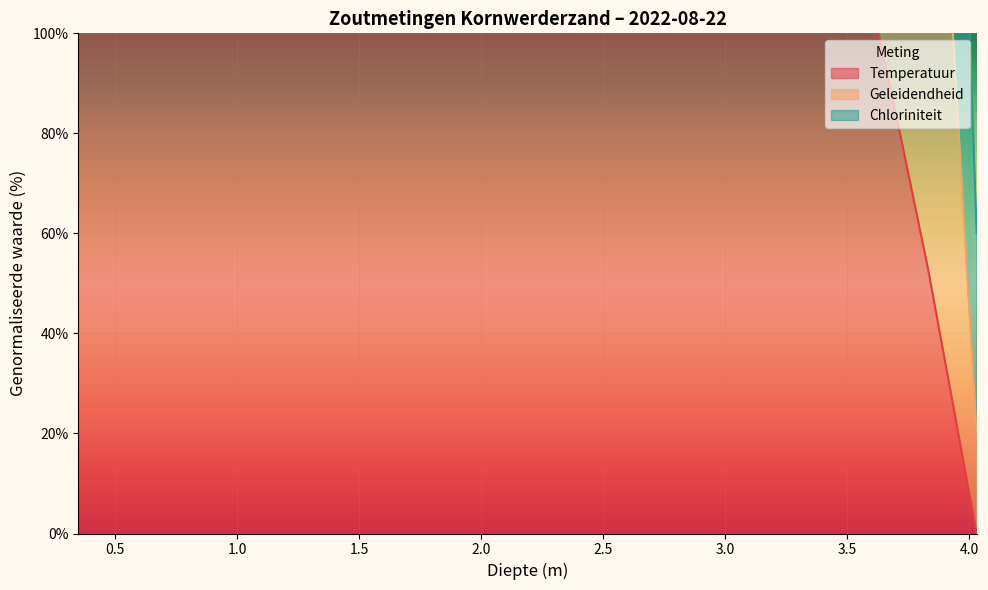

What position from the right is 3.16?

7